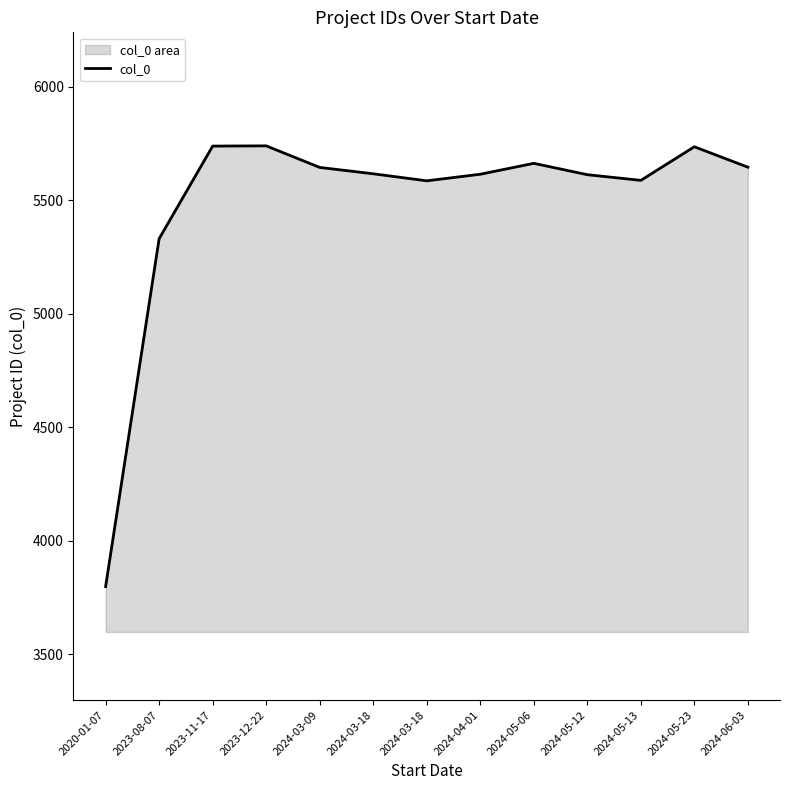

At which label does the data first exceed 5616?

2023-11-17